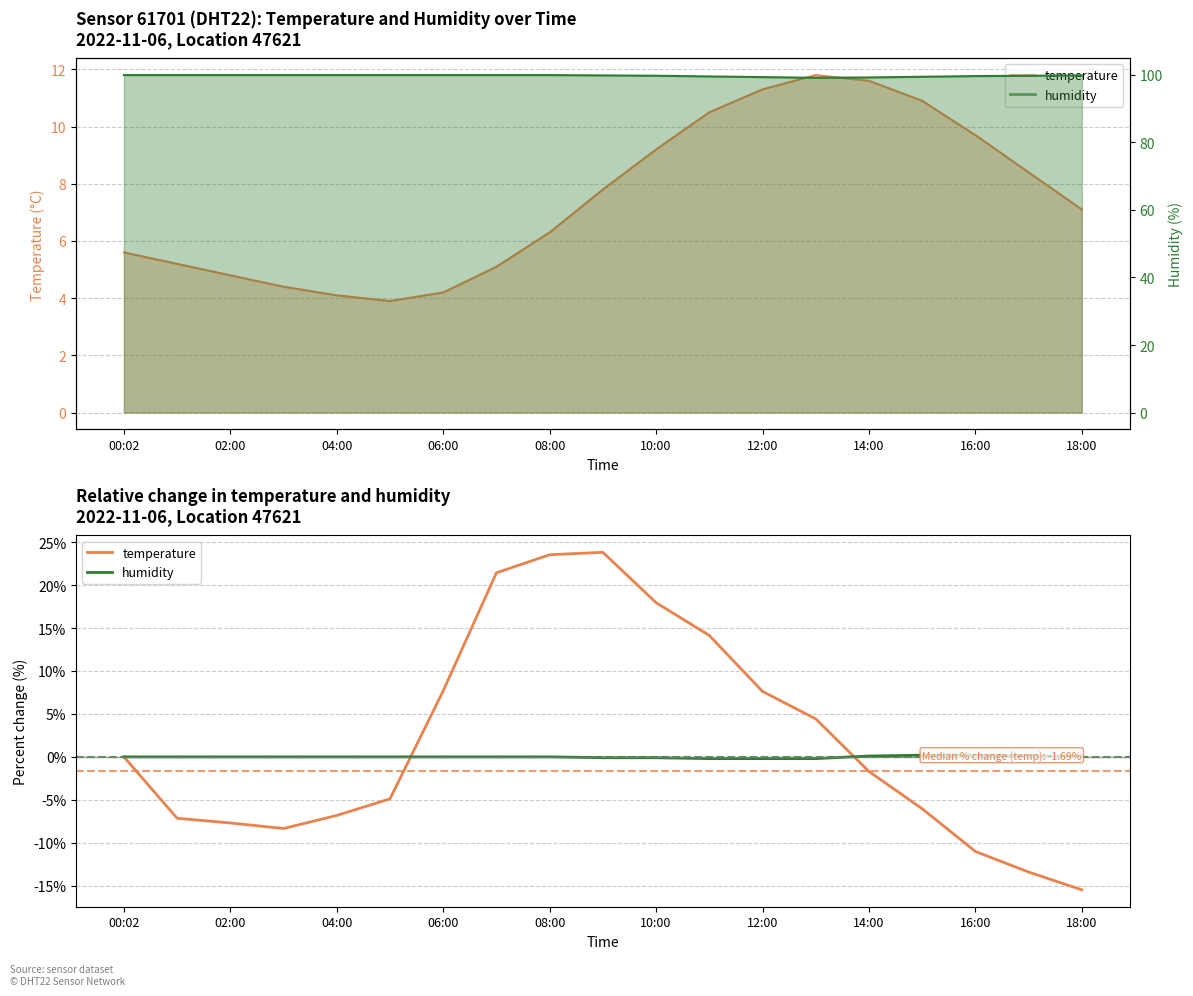

Count the humidity values in the range 0 to 1.

14